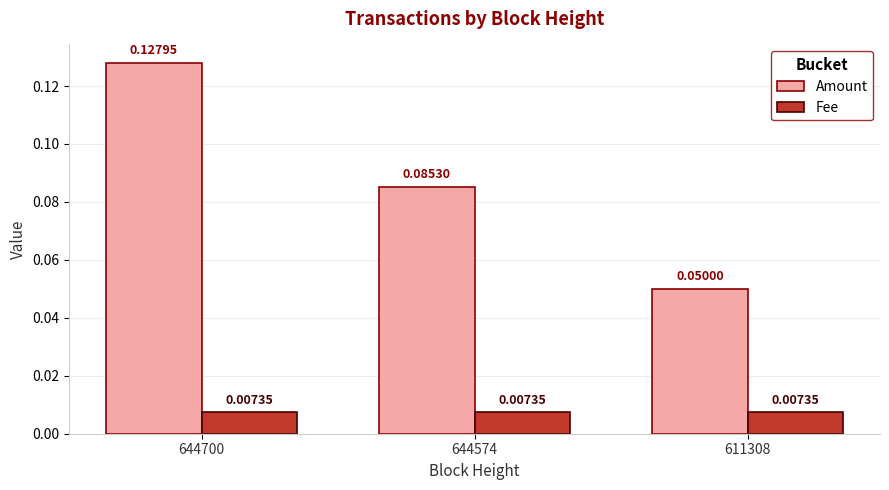

At how many categories does at least one series exceed 0?

3